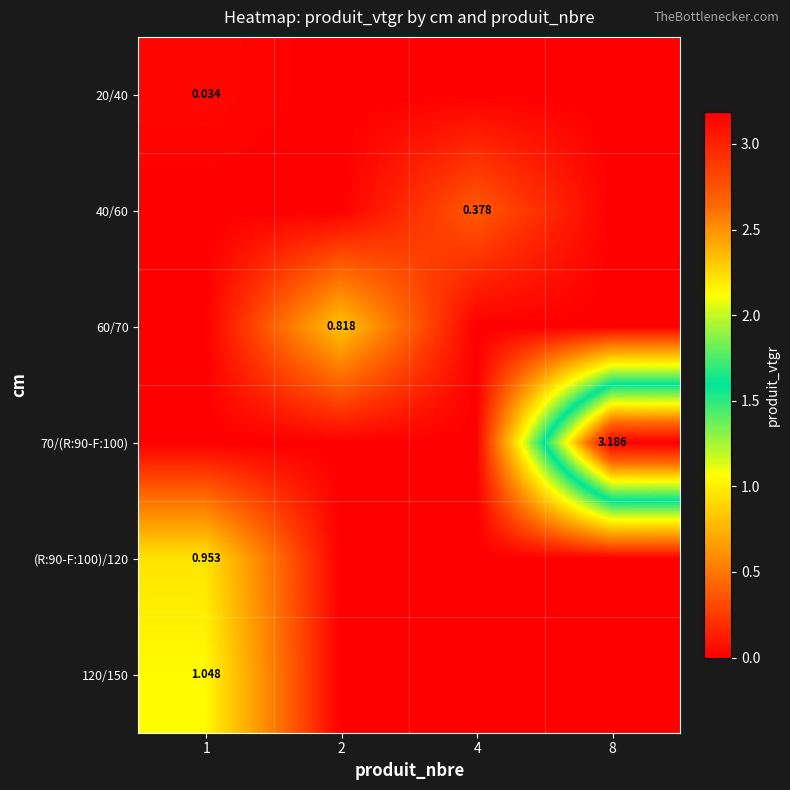

Is it true that (R:90-F:100)/120 equals 0.5 at 1?

False